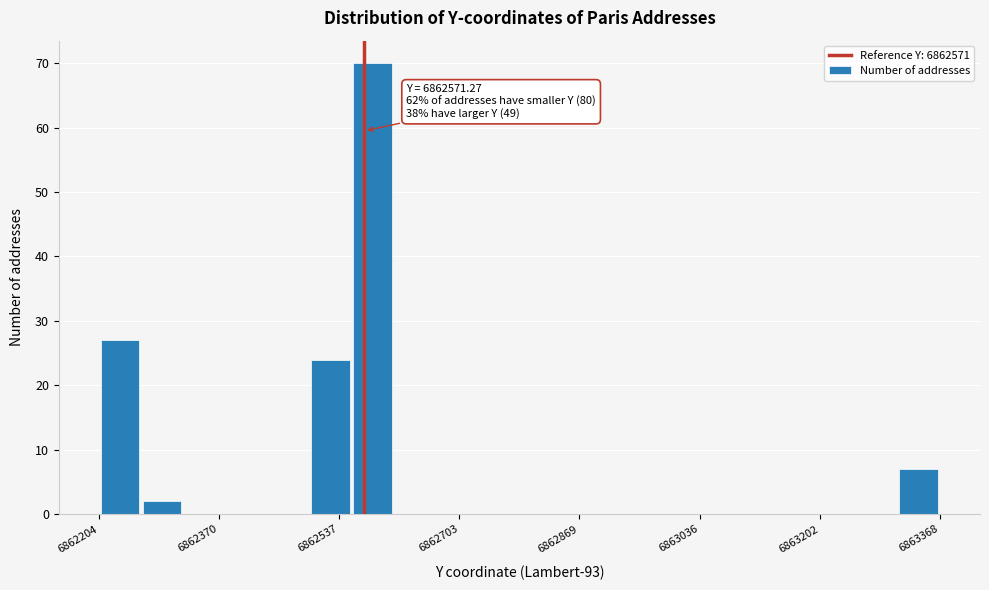

Around what value on the x-axis is the tallest bar? Give the approximate position of its centre, as read against the axis.

6862580